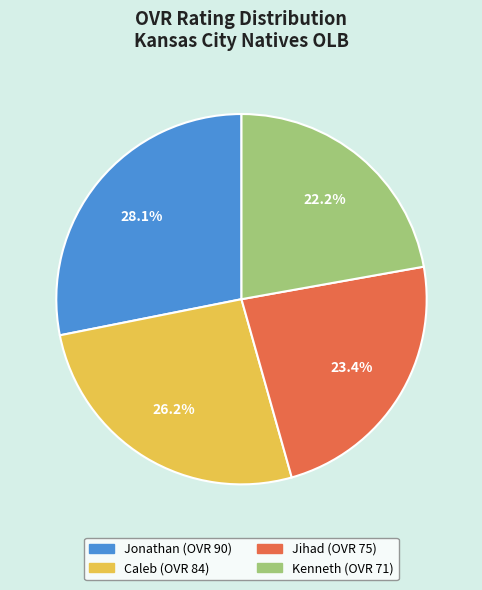

Does Jihad represent more than half of the total?

No